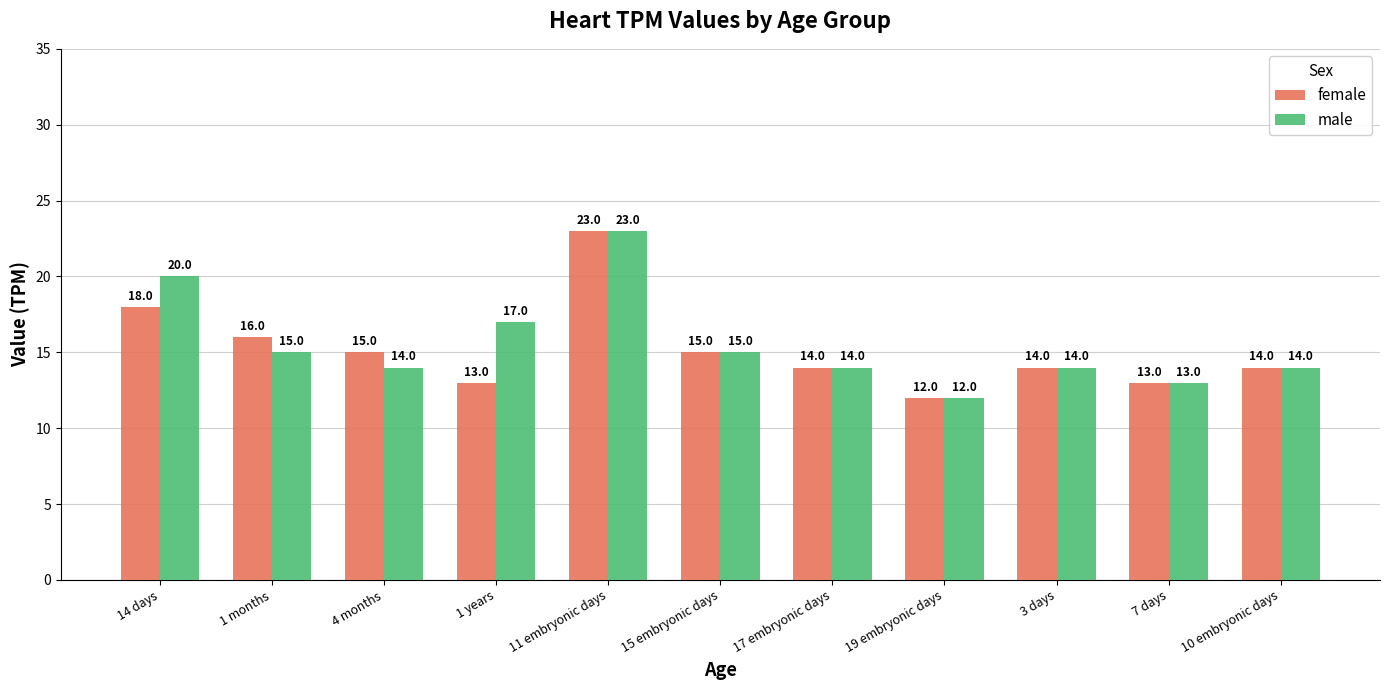

Reading left to right, what are all the values shown in this chart?

female: 18	16	15	13	23	15	14	12	14	13	14
male: 20	15	14	17	23	15	14	12	14	13	14